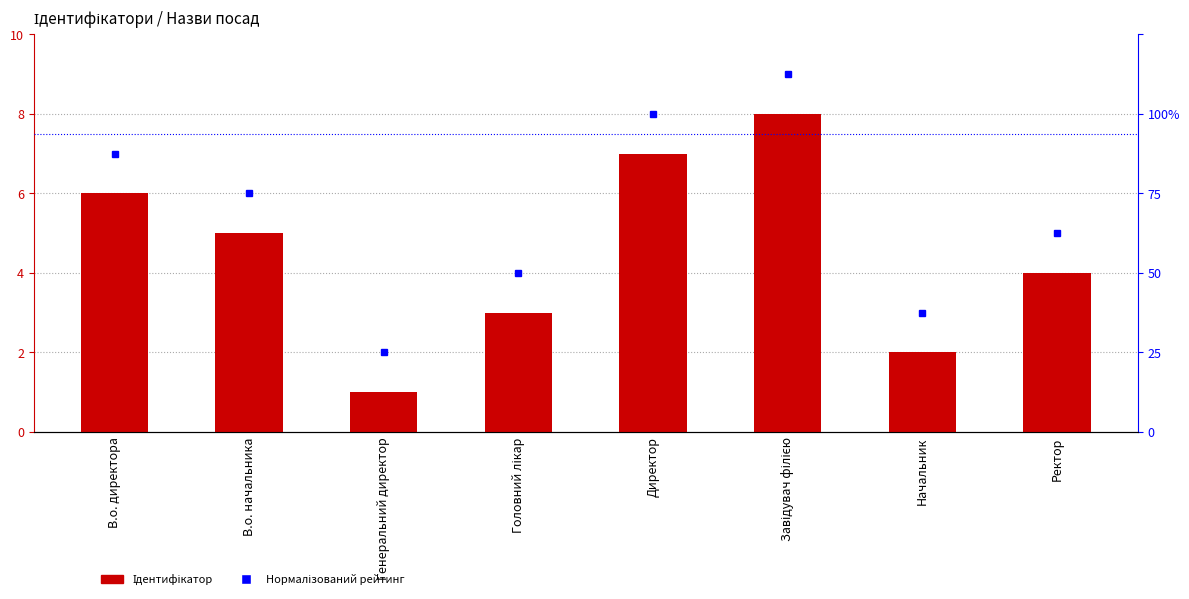

At which label does Ідентифікатор first exceed 5?

В.о. директора